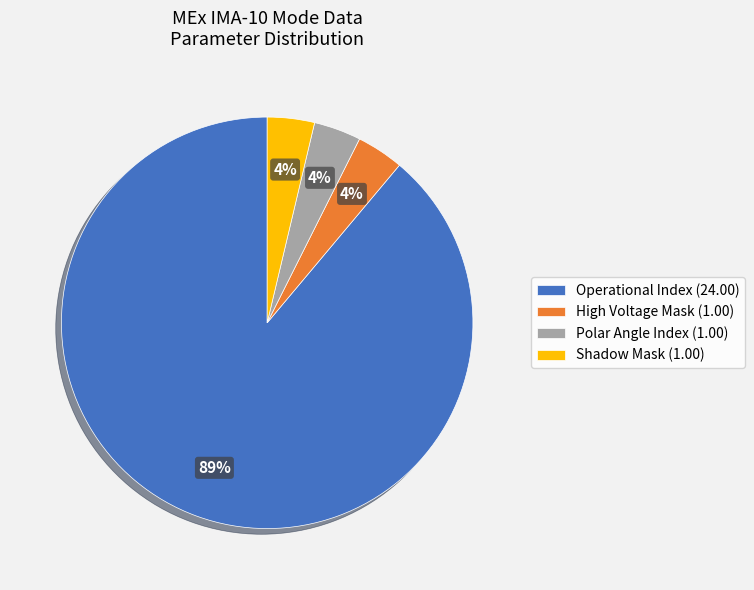

How many slices are in this pie chart?

4